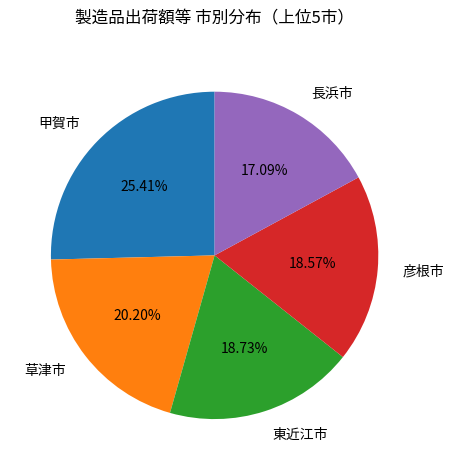

Which slice is the largest?

甲賀市